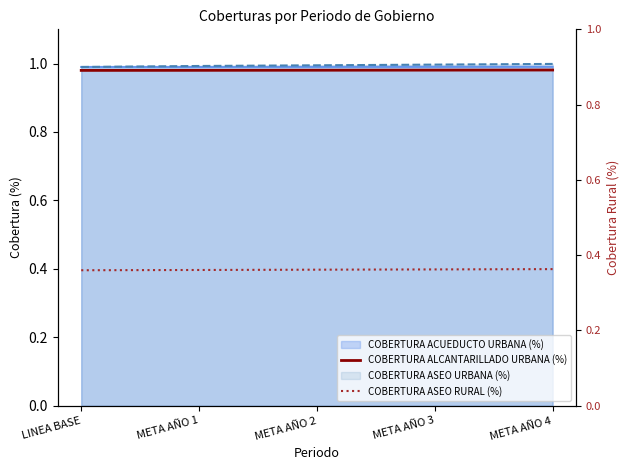

The value of COBERTURA ASEO RURAL (%) at META AÑO 4 is 0.1. True or false?

False